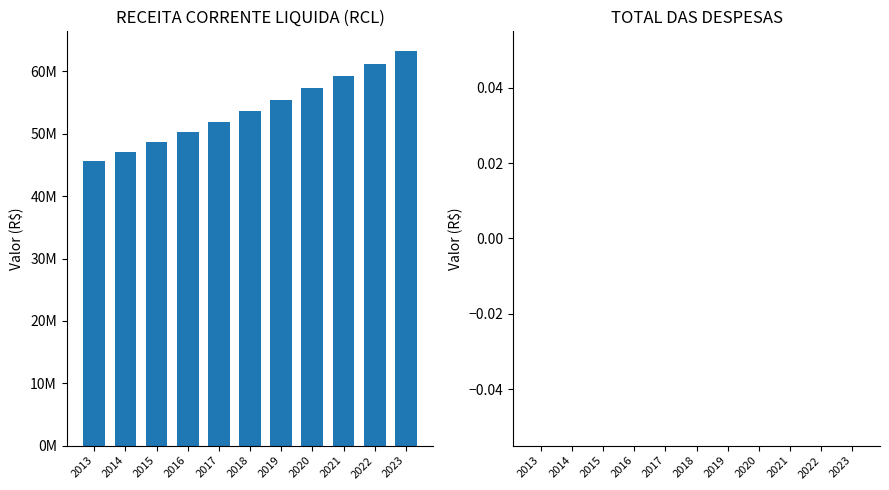

Are the bars horizontal?

No